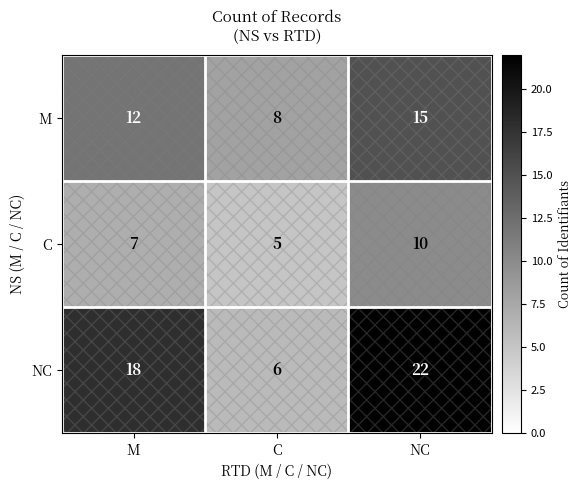

List the series in order of their overall mean, lowest first.

C, M, NC